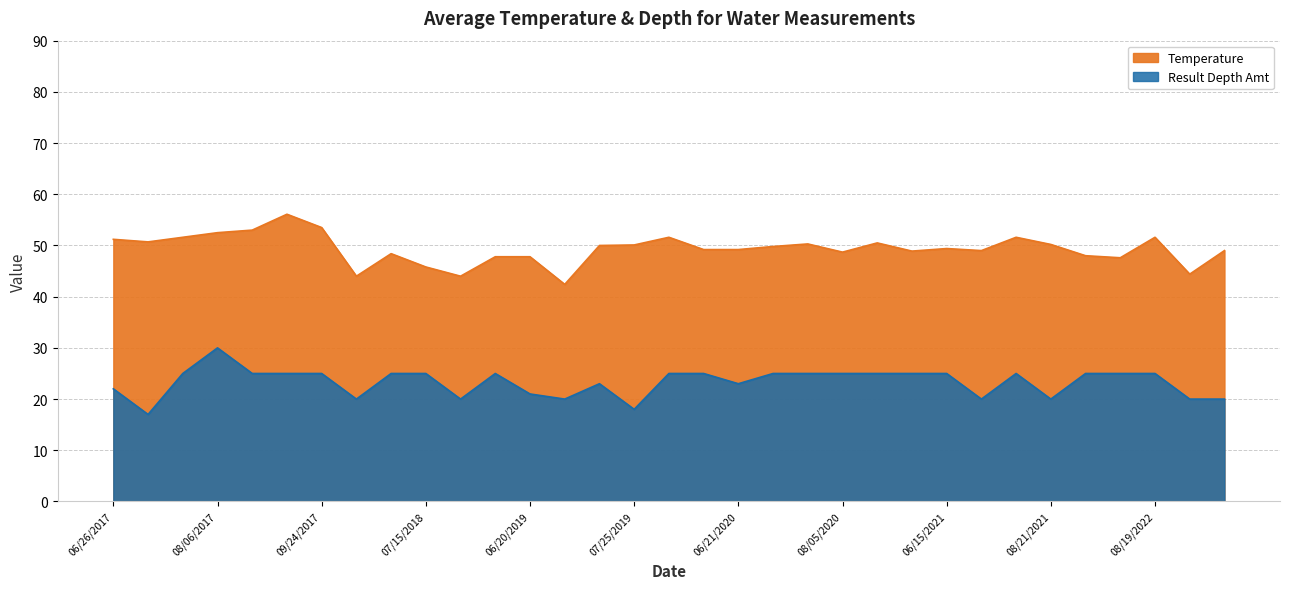

What position from the left is 07/25/2019?

16